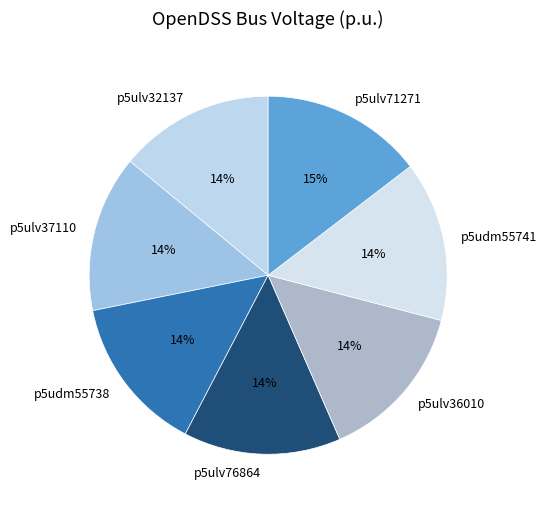

How many segments does this pie chart have?

7